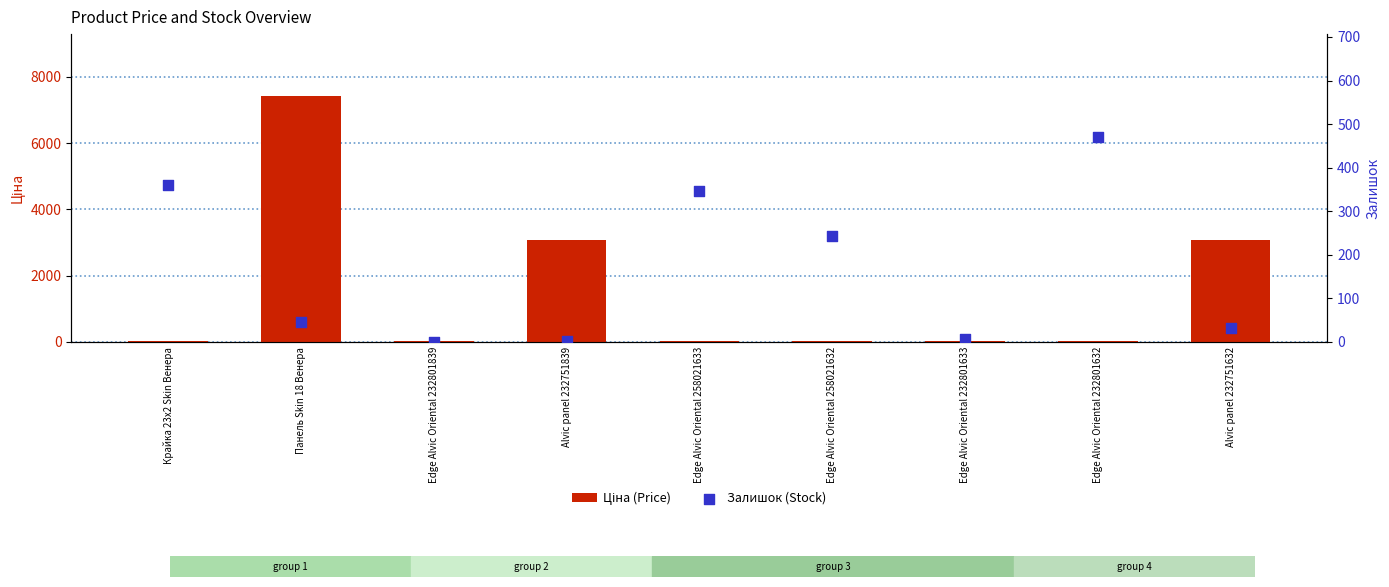

Which series reaches the maximum Y coordinate?

Ціна (Price)